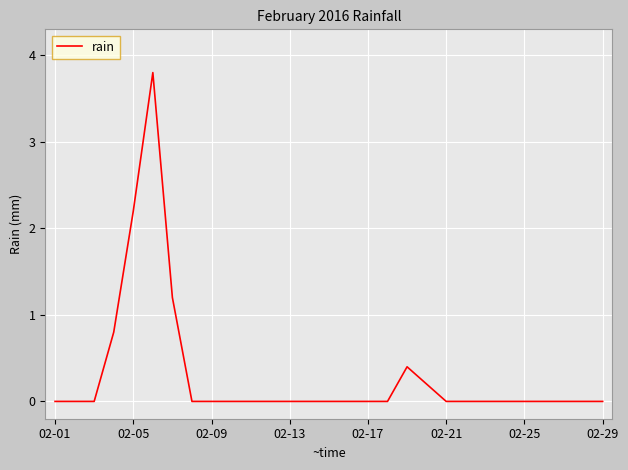

What is the difference between the maximum and minimum values?

3.8